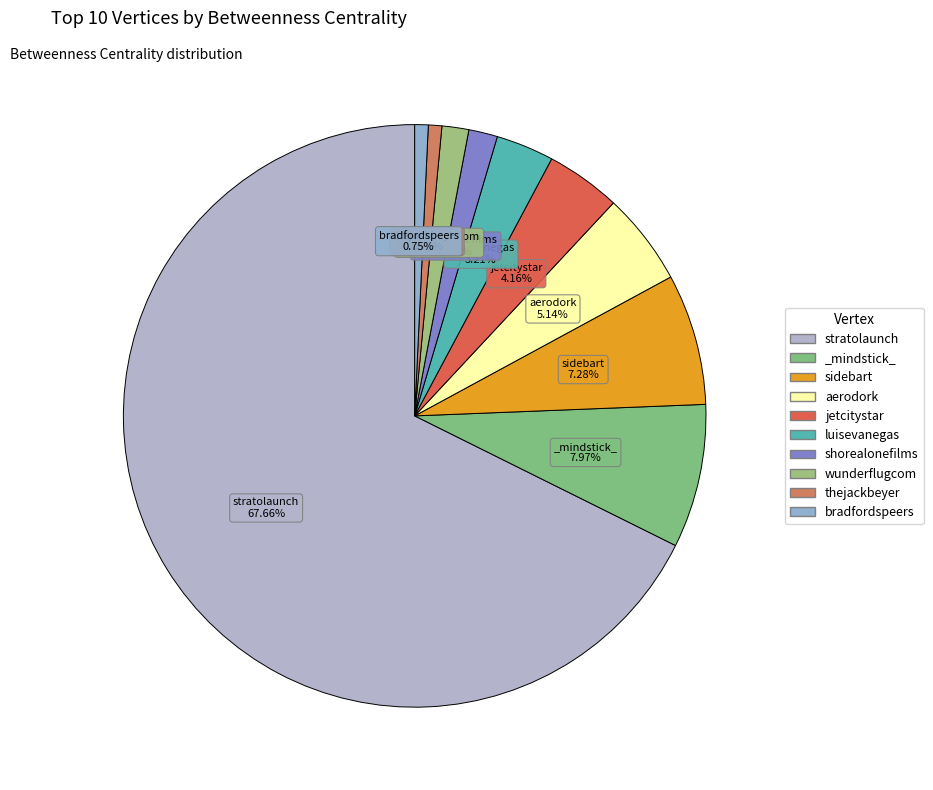

Which slice represents more than half of the pie?

stratolaunch